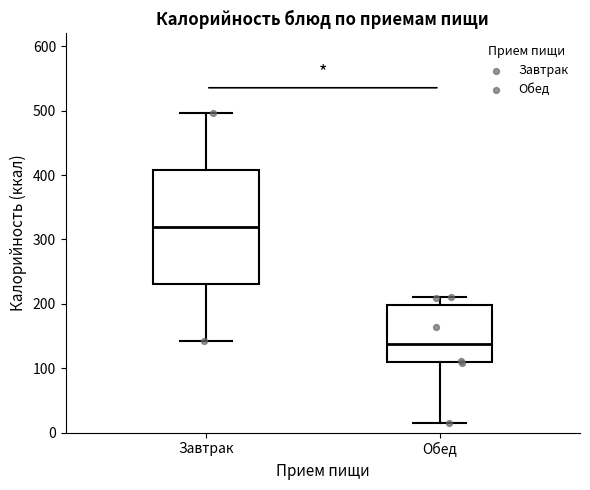

Where does the upper whisker of the box for Завтрак end on the y-axis? The values are not printed on the chart, so give them approximately, as read against the axis.

500